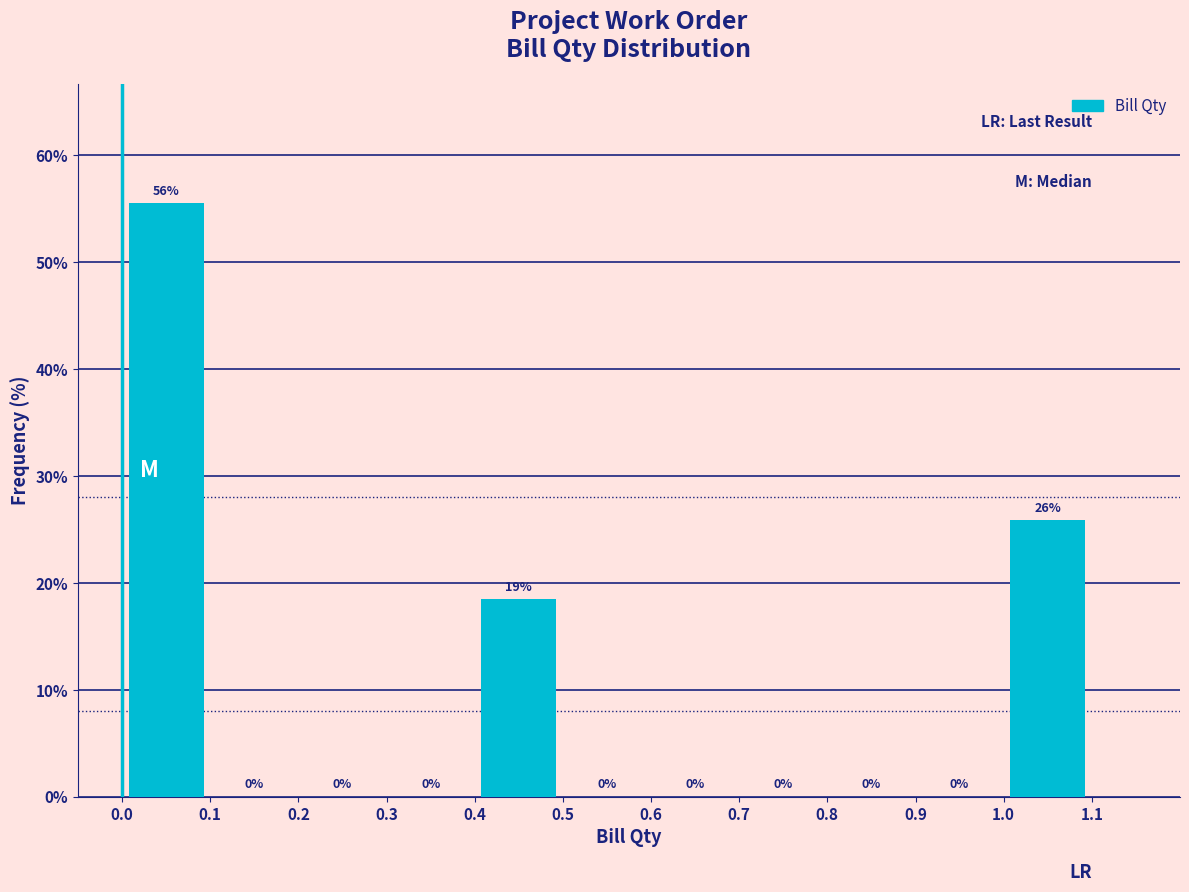

Which range on the x-axis has the tallest bar?

0.0 to 0.1